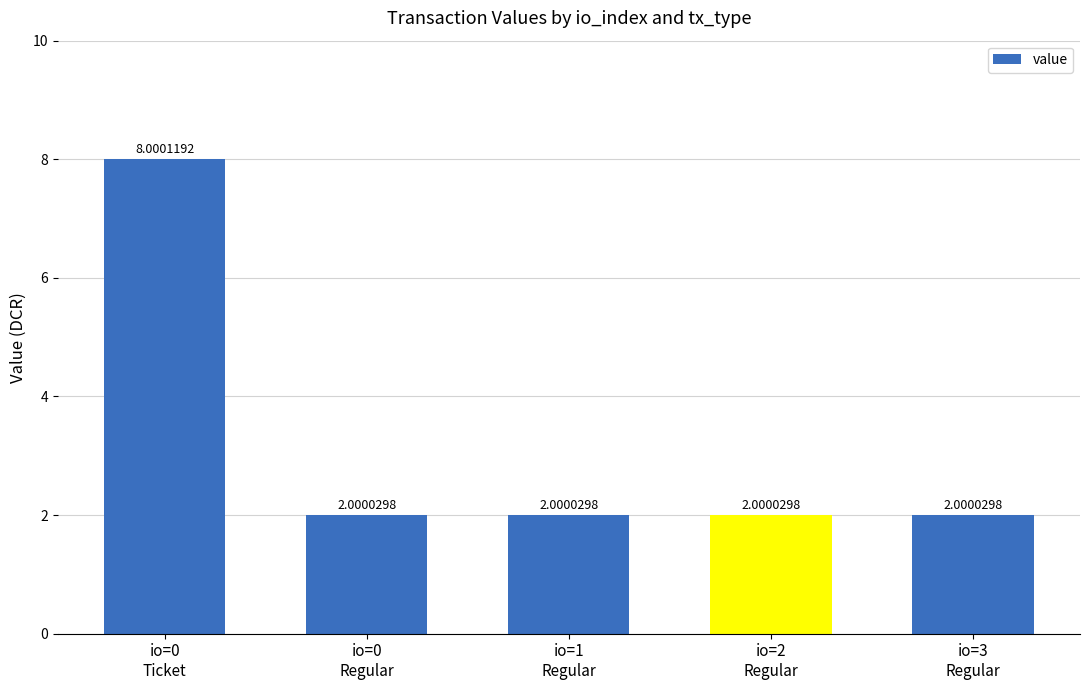

Approximately how many times larger is the value at io=3
Regular compared to io=1
Regular?

1.0